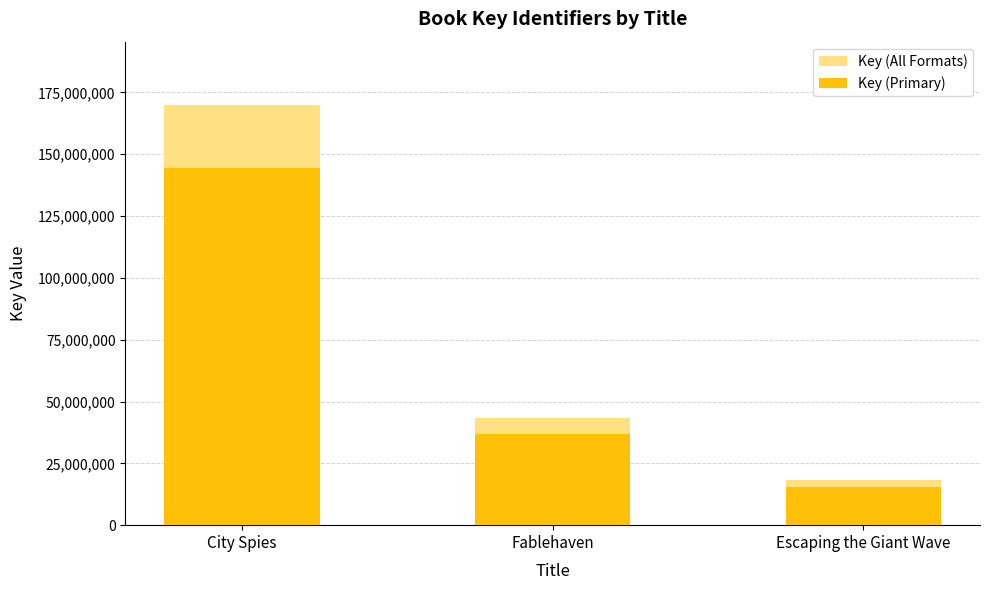

What is the approximate value of Key (All Formats) at Fablehaven, to the nearest 10?

43344640